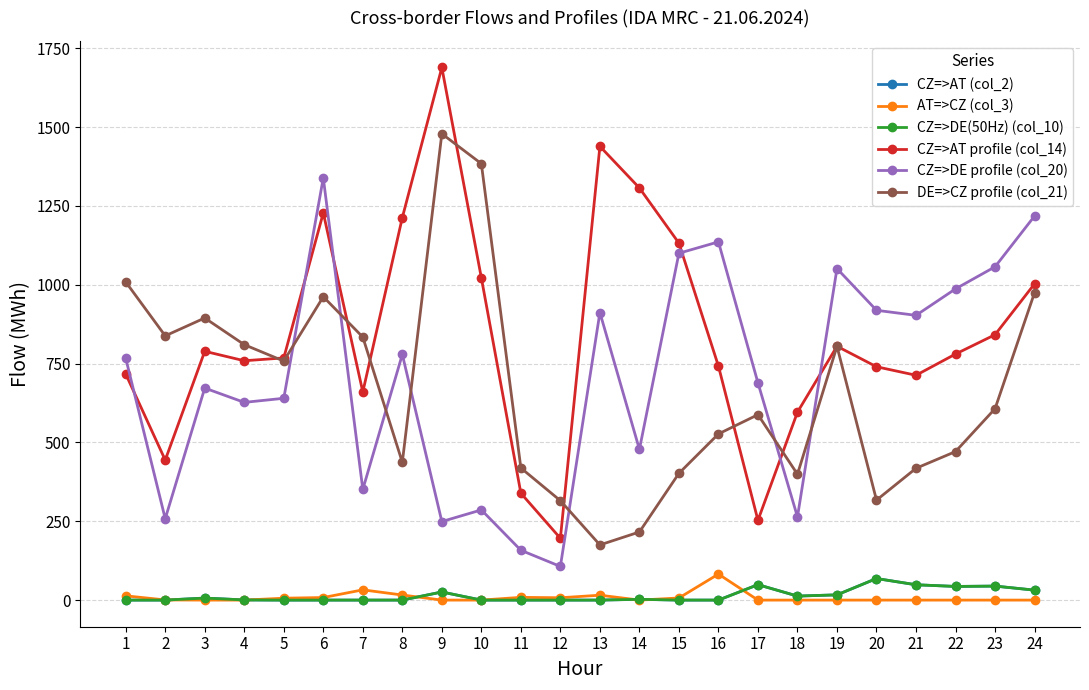

What is the difference between the CZ=>DE profile (col_20) values at 17 and 7?

338.0